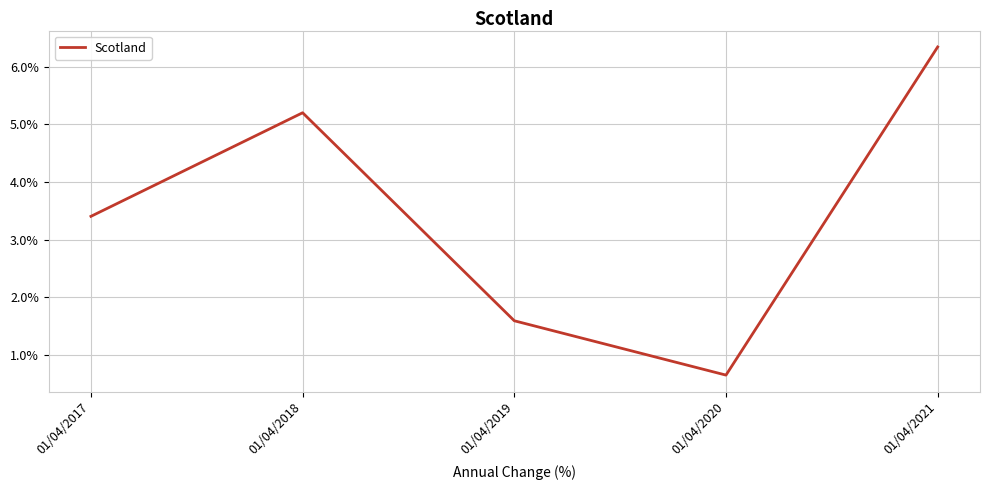

What is the average value?

3.4